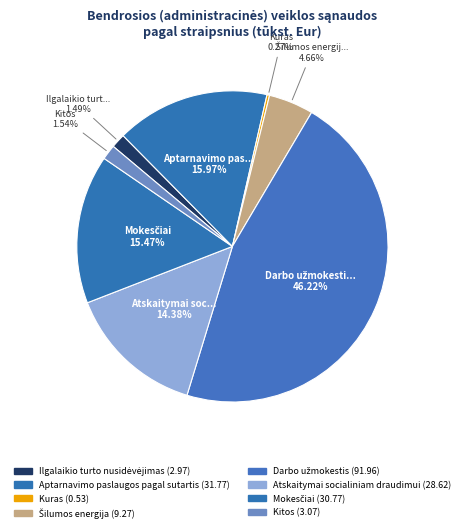

What is the largest slice in the pie chart?

Darbo užmokestis